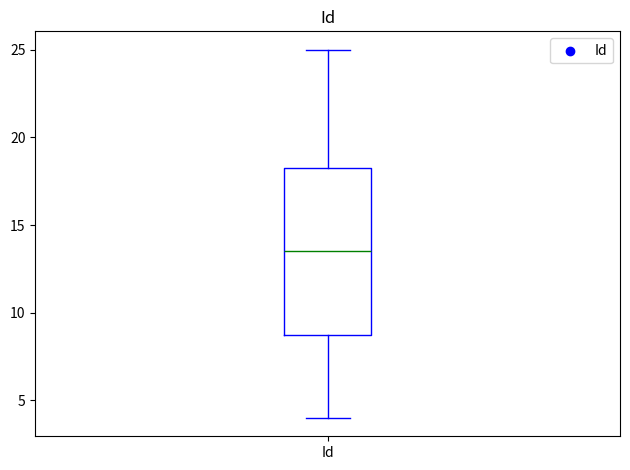

Where does the median line of the box for Id sit on the y-axis? The values are not printed on the chart, so give them approximately, as read against the axis.

13.5